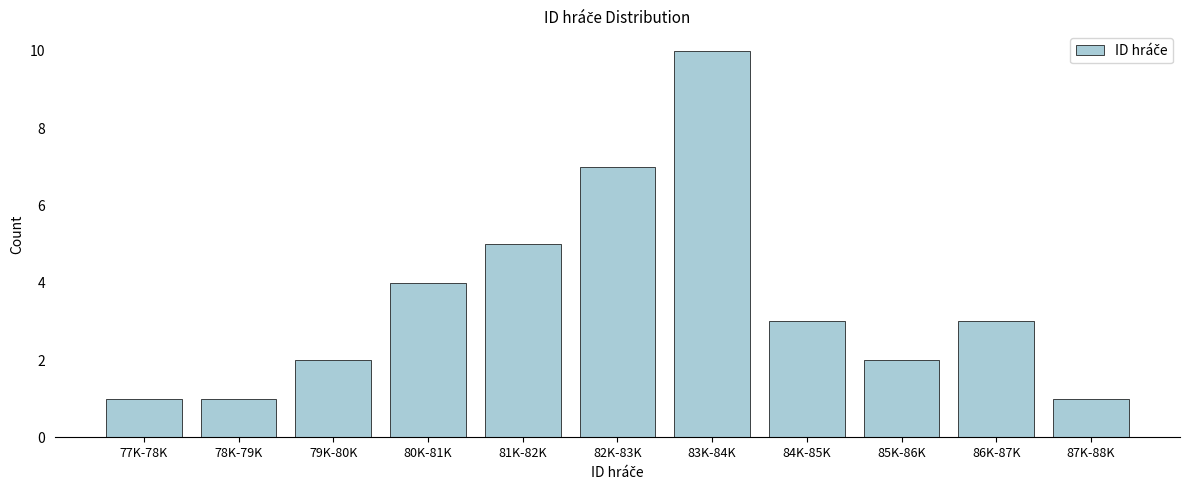

Reading left to right, what are all the values shown in this chart?

1	1	2	4	5	7	10	3	2	3	1